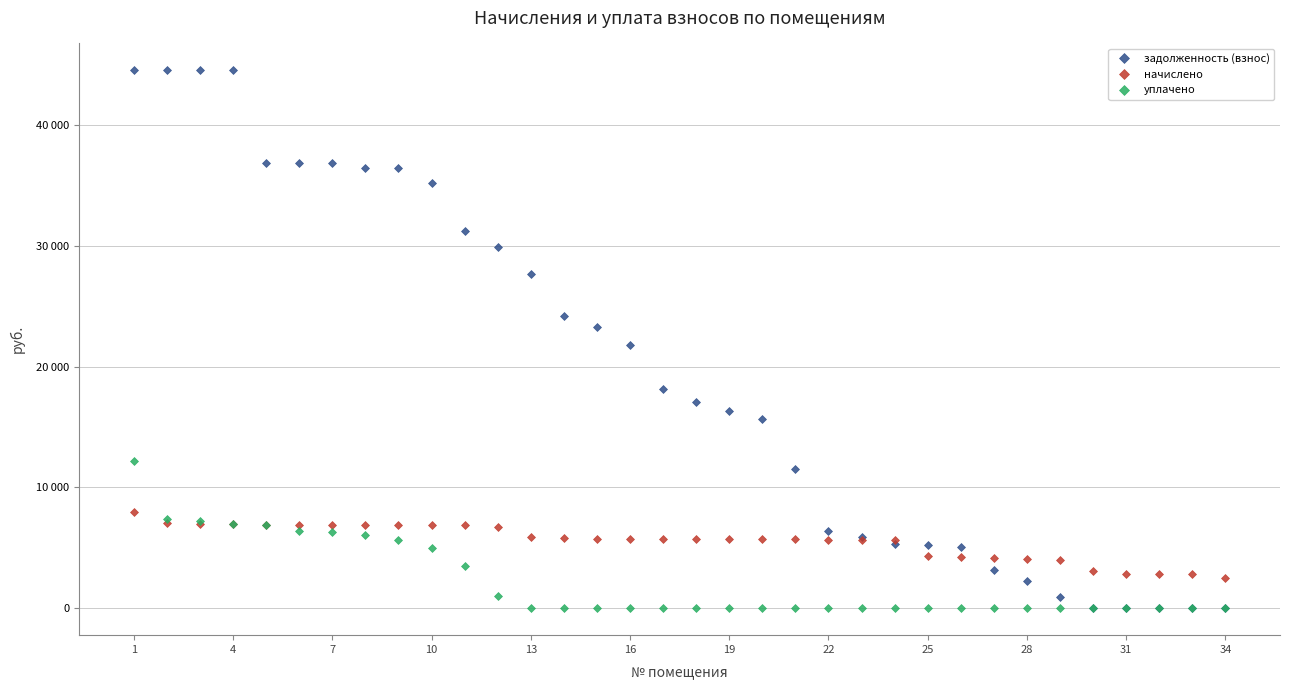

Which category has the highest value in the задолженность (взнос) series?

1